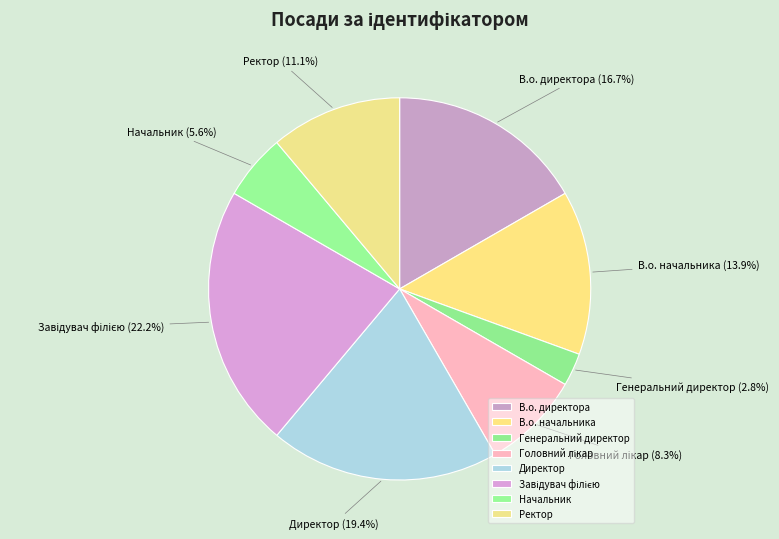

Is В.о. директора the majority of the pie?

No